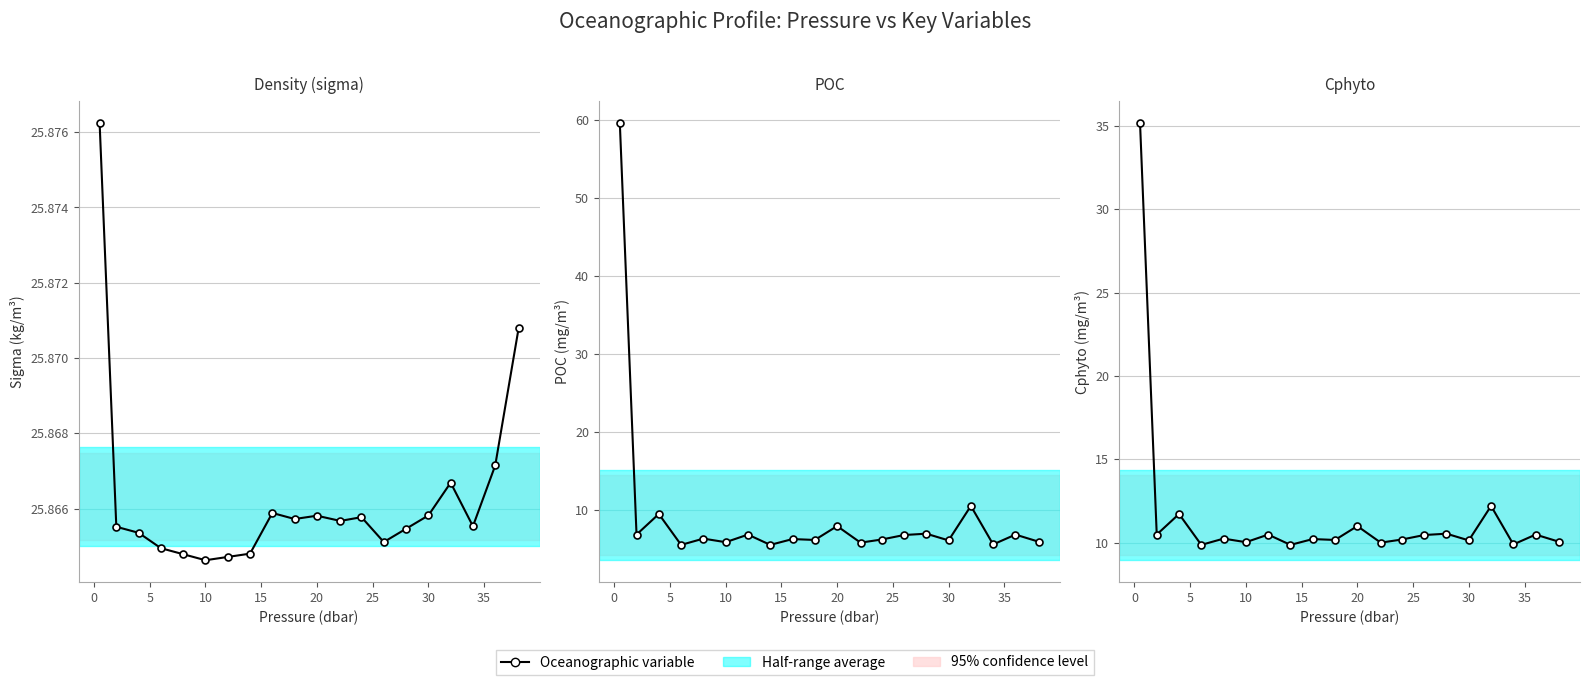

What is the value of the Density (sigma) point at the 14th from the left?

25.9